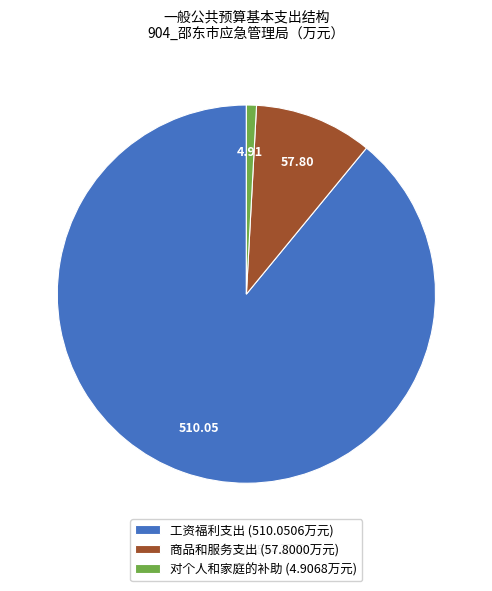

The 工资福利支出 slice represents 76% of the pie. True or false?

False